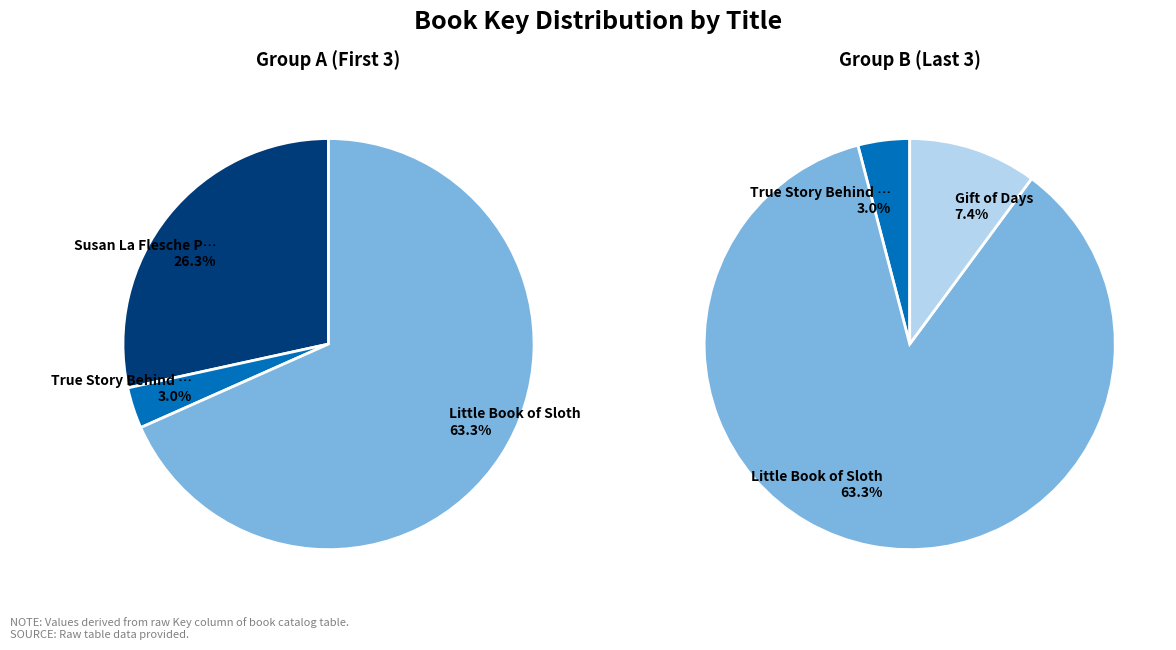

To the nearest percent, what is the combined percentage of Susan La Flesche Picotte and True Story Behind Lincoln's Gettysburg?

29%